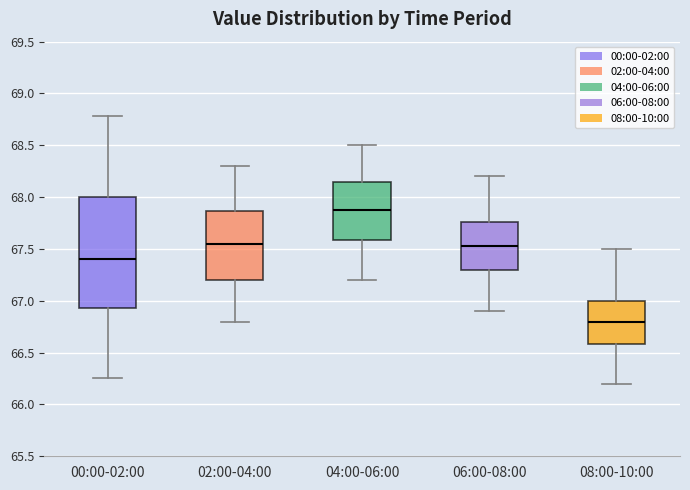

Reading left to right, transcribe this box plot: for each box, give where its median line is, the range the box spans, and where its two whiskers end, as read against the y-axis. The values are not printed on the chart, so give them approximately, as read against the axis.

00:00-02:00: median 67.40, box 66.95 to 68.00, whiskers 66.25 to 68.80
02:00-04:00: median 67.55, box 67.20 to 67.85, whiskers 66.80 to 68.30
04:00-06:00: median 67.90, box 67.60 to 68.15, whiskers 67.20 to 68.50
06:00-08:00: median 67.55, box 67.30 to 67.75, whiskers 66.90 to 68.20
08:00-10:00: median 66.80, box 66.60 to 67.00, whiskers 66.20 to 67.50